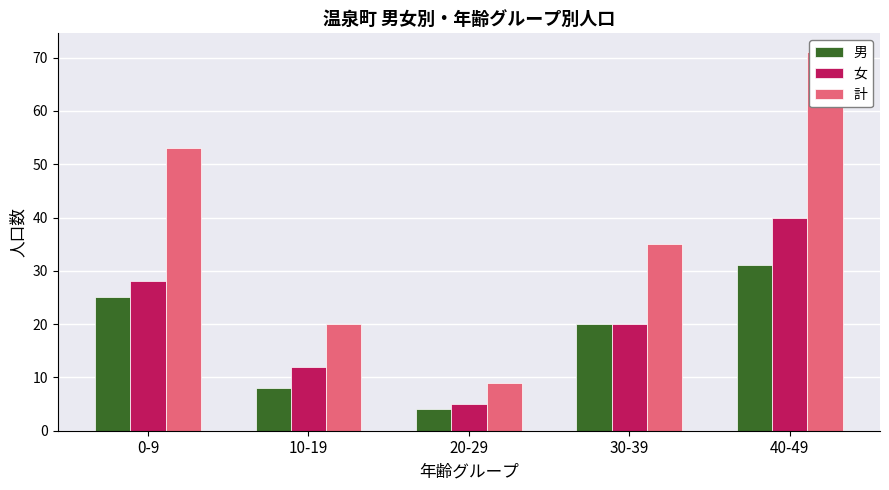

Is it true that 女 equals 12 at 10-19?

True